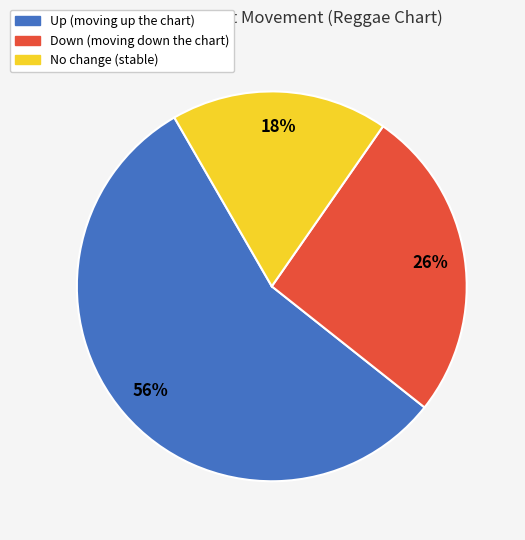

To the nearest percent, what is the average slice percentage?

33%